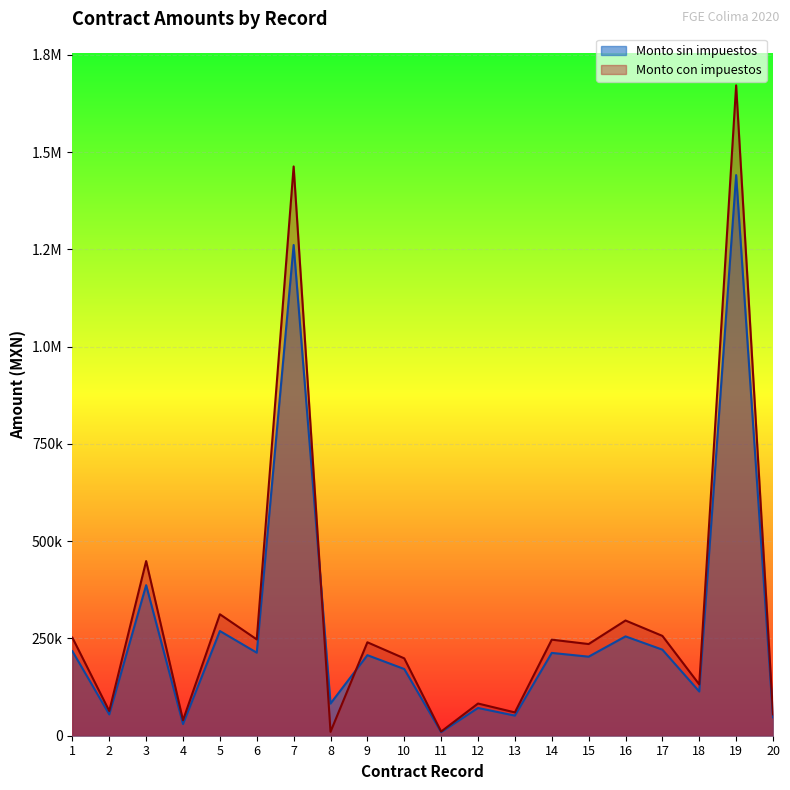

At which category does the chart reach its minimum across all series?

11